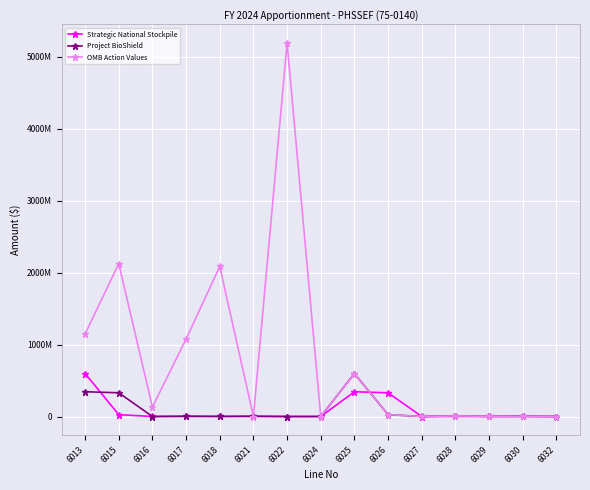

What are all the series names shown in the legend?

Strategic National Stockpile, Project BioShield, OMB Action Values